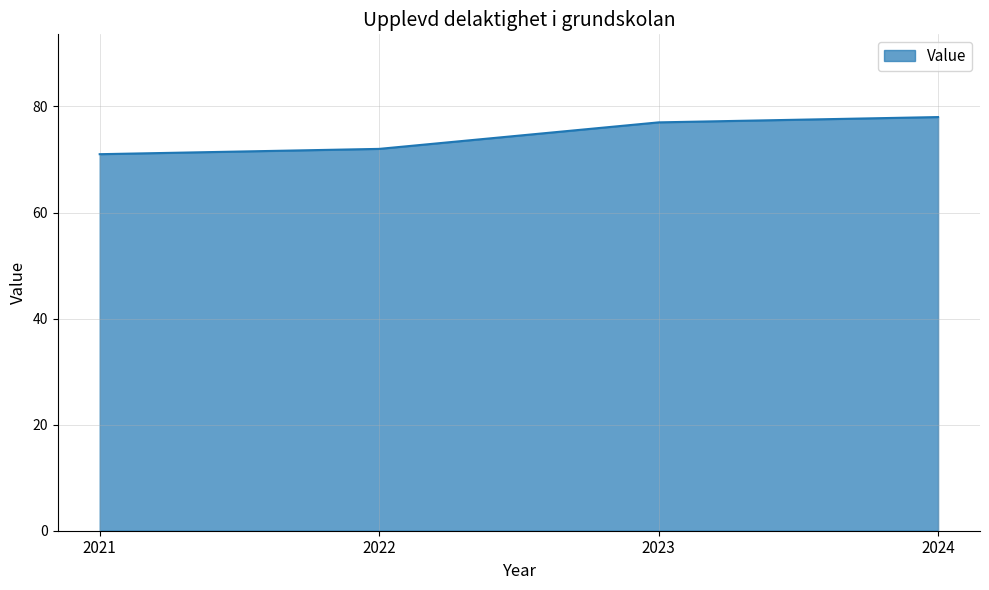

How many lines are shown in the chart?

1